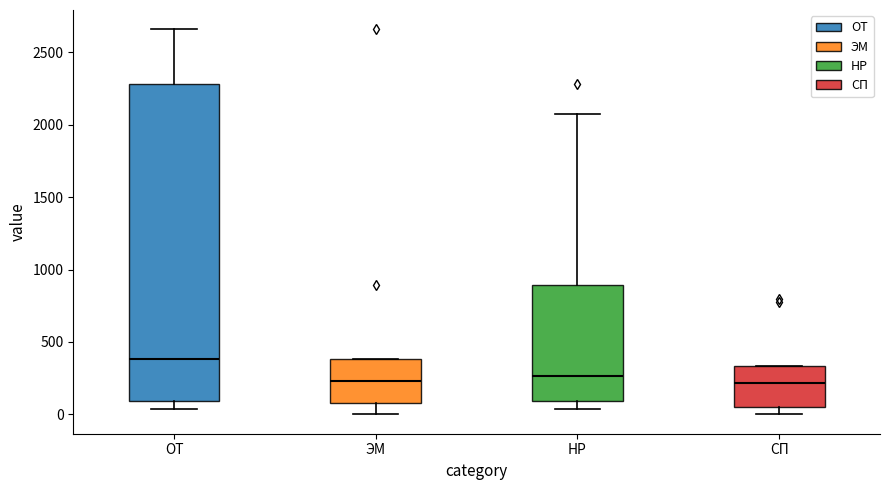

Reading left to right, read every box against the y-axis: the position of its median line, the range the box covers, and the ends of its whiskers. The values are not printed on the chart, so give them approximately, as read against the axis.

ОТ: median 400, box 100 to 2300, whiskers 50 to 2650
ЭМ: median 250, box 100 to 400, whiskers 0 to 400
НР: median 250, box 100 to 900, whiskers 50 to 2050
СП: median 200, box 50 to 350, whiskers 0 to 350